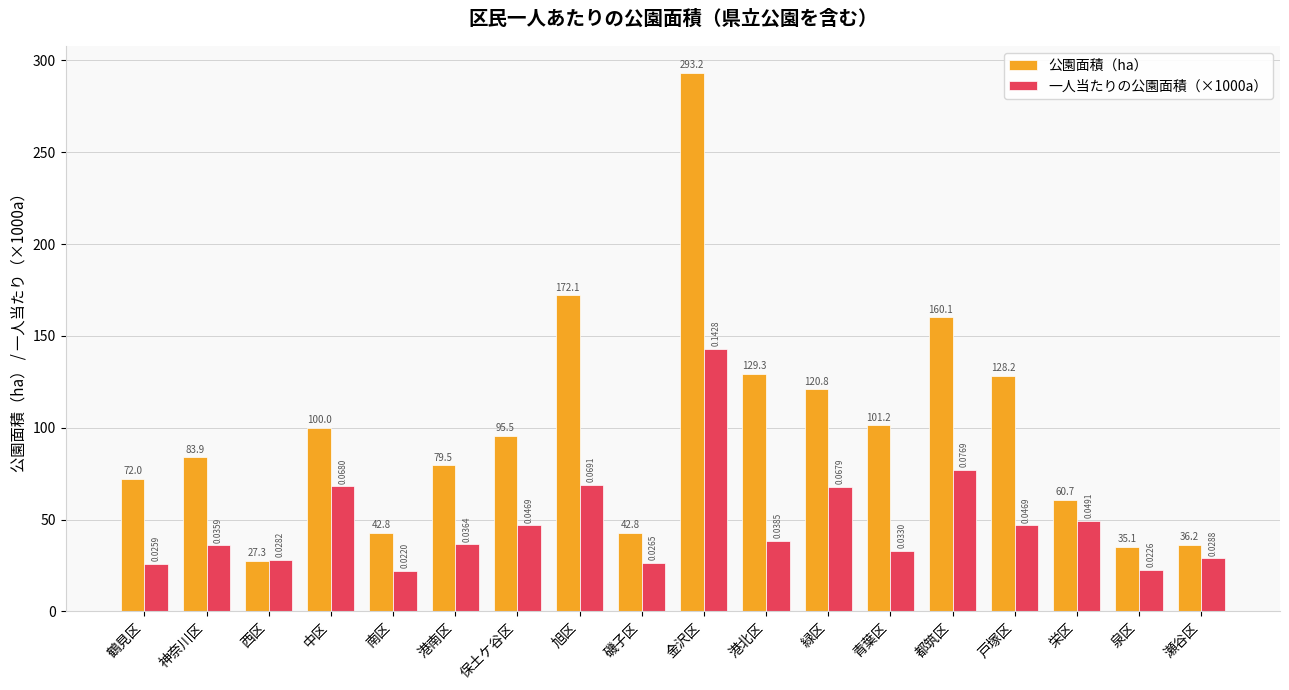

What is the difference between the second highest and second lowest values in the 一人当たりの公園面積（×1000a） series?

54.3